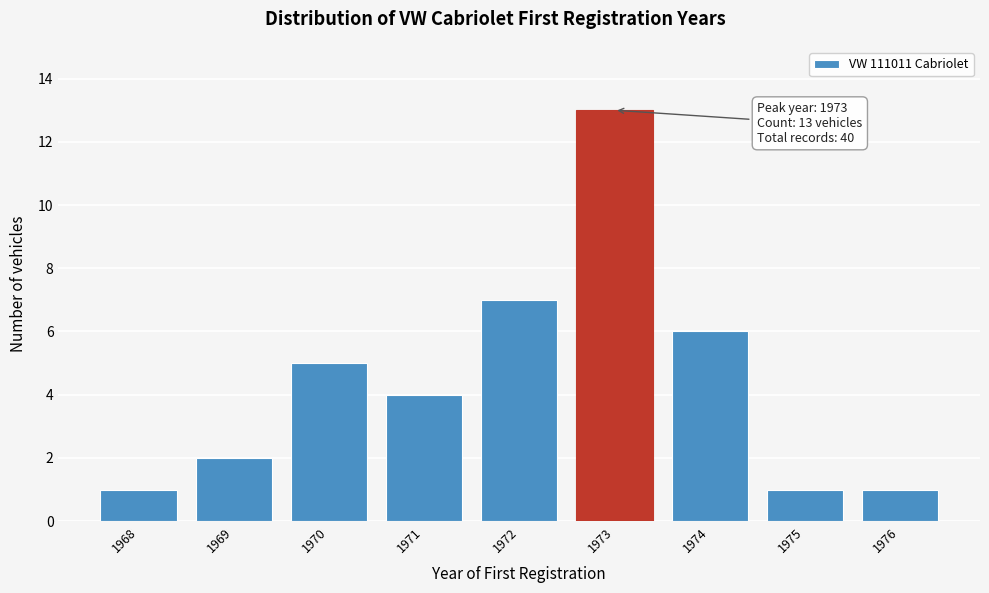

Reading left to right, list all the values displayed in this chart.

1968=1	1969=2	1970=5	1971=4	1972=7	1973=13	1974=6	1975=1	1976=1